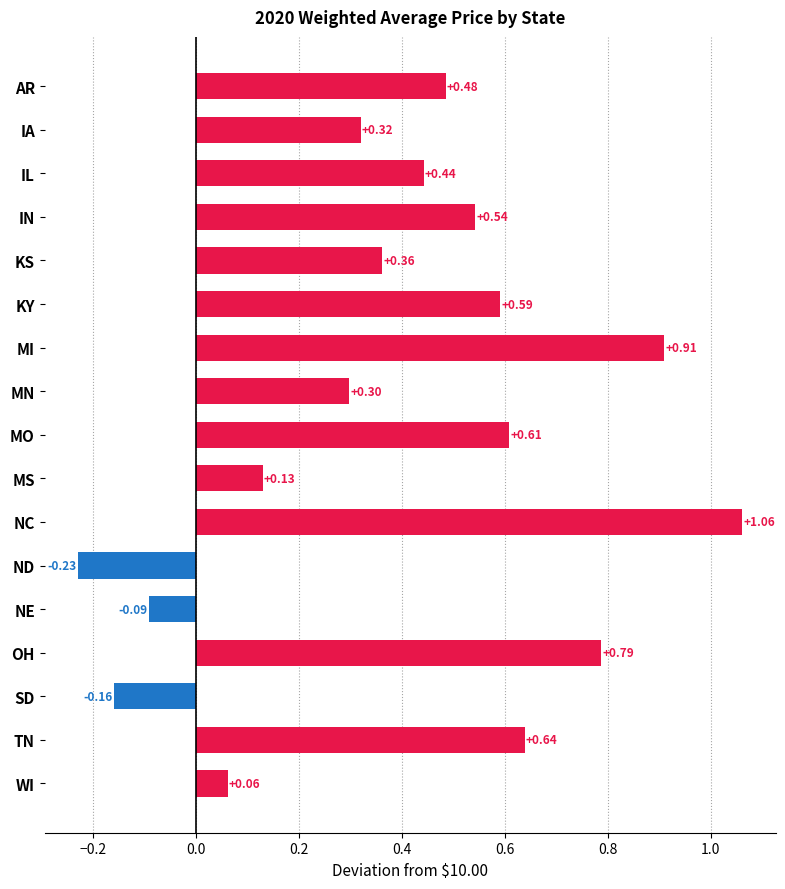

Between NC and ND, which is larger?

NC